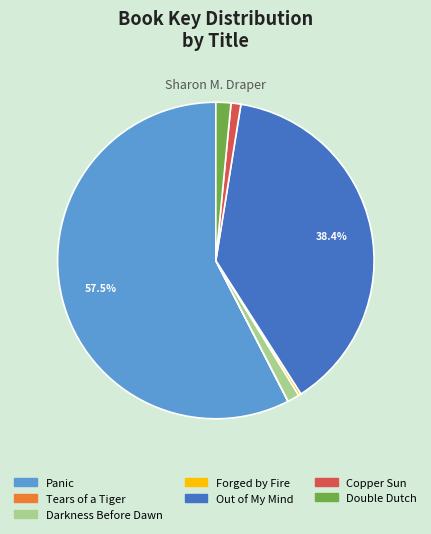

Between Darkness Before Dawn and Panic, which is larger?

Panic